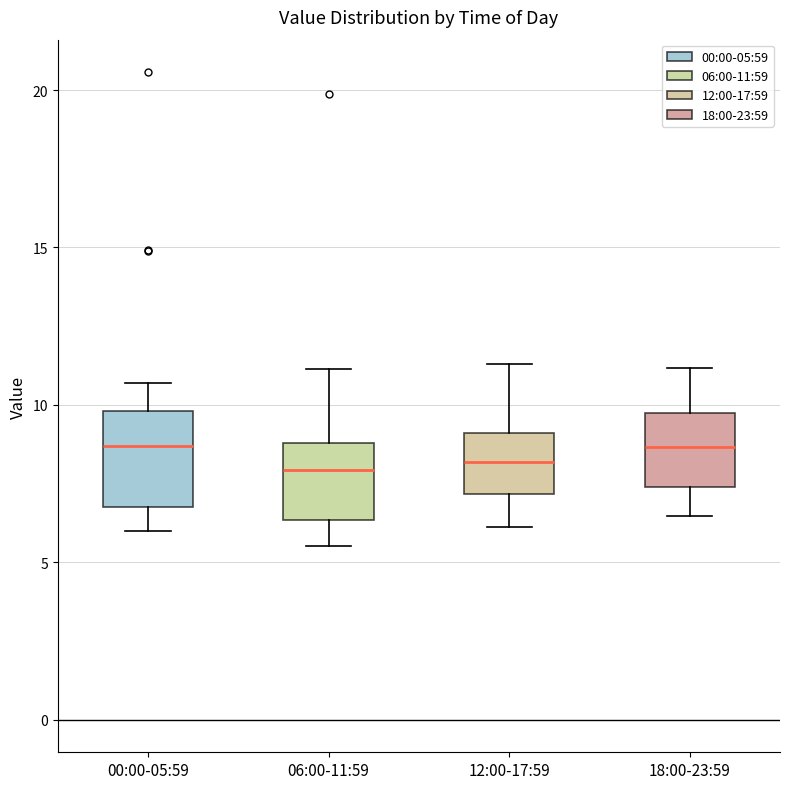

Reading left to right, read every box against the y-axis: the position of its median line, the range the box covers, and the ends of its whiskers. The values are not printed on the chart, so give them approximately, as read against the axis.

00:00-05:59: median 8.5, box 6.5 to 10.0, whiskers 6.0 to 10.5
06:00-11:59: median 8.0, box 6.5 to 9.0, whiskers 5.5 to 11.0
12:00-17:59: median 8.0, box 7.0 to 9.0, whiskers 6.0 to 11.5
18:00-23:59: median 8.5, box 7.5 to 9.5, whiskers 6.5 to 11.0